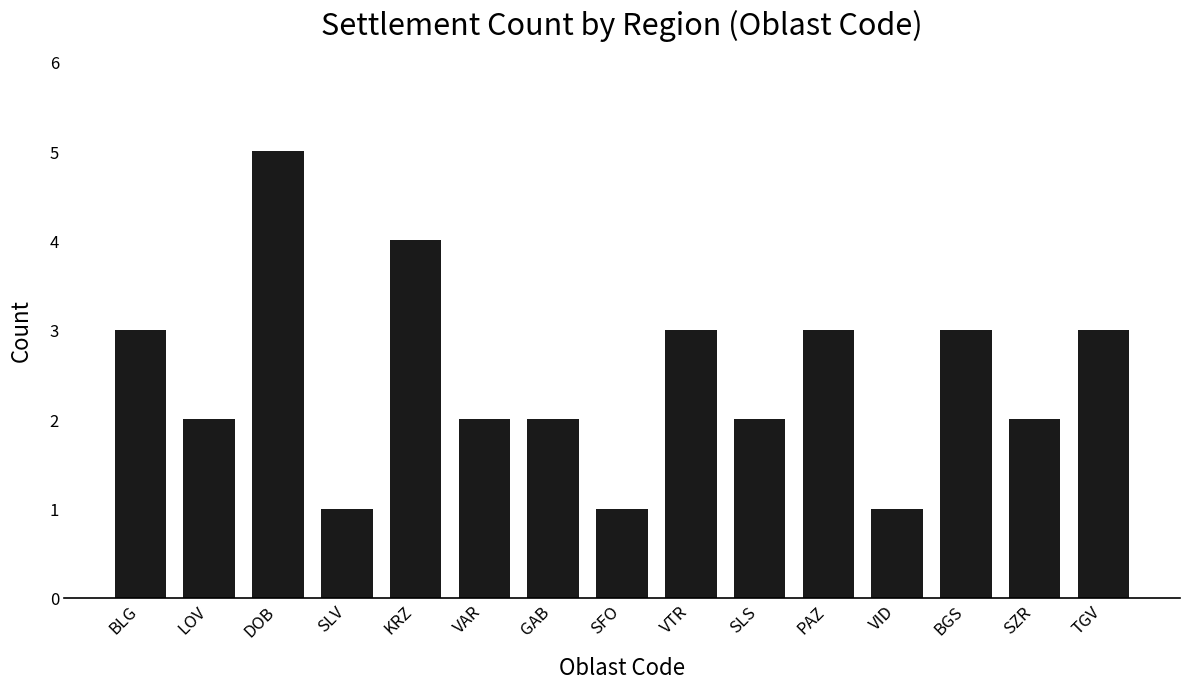

Reading left to right, transcribe all the data shown in this chart.

BLG=3	LOV=2	DOB=5	SLV=1	KRZ=4	VAR=2	GAB=2	SFO=1	VTR=3	SLS=2	PAZ=3	VID=1	BGS=3	SZR=2	TGV=3